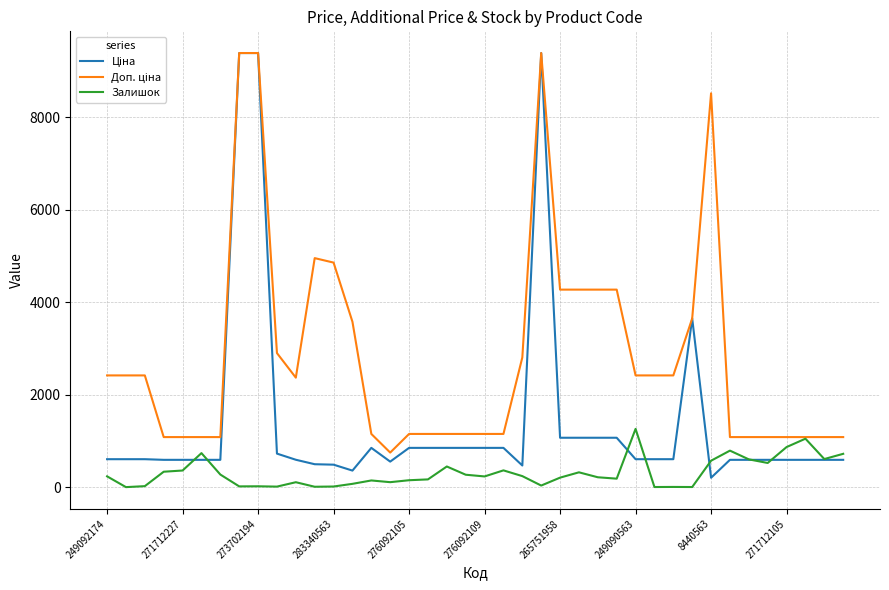

What is the maximum value for Залишок?

1259.0